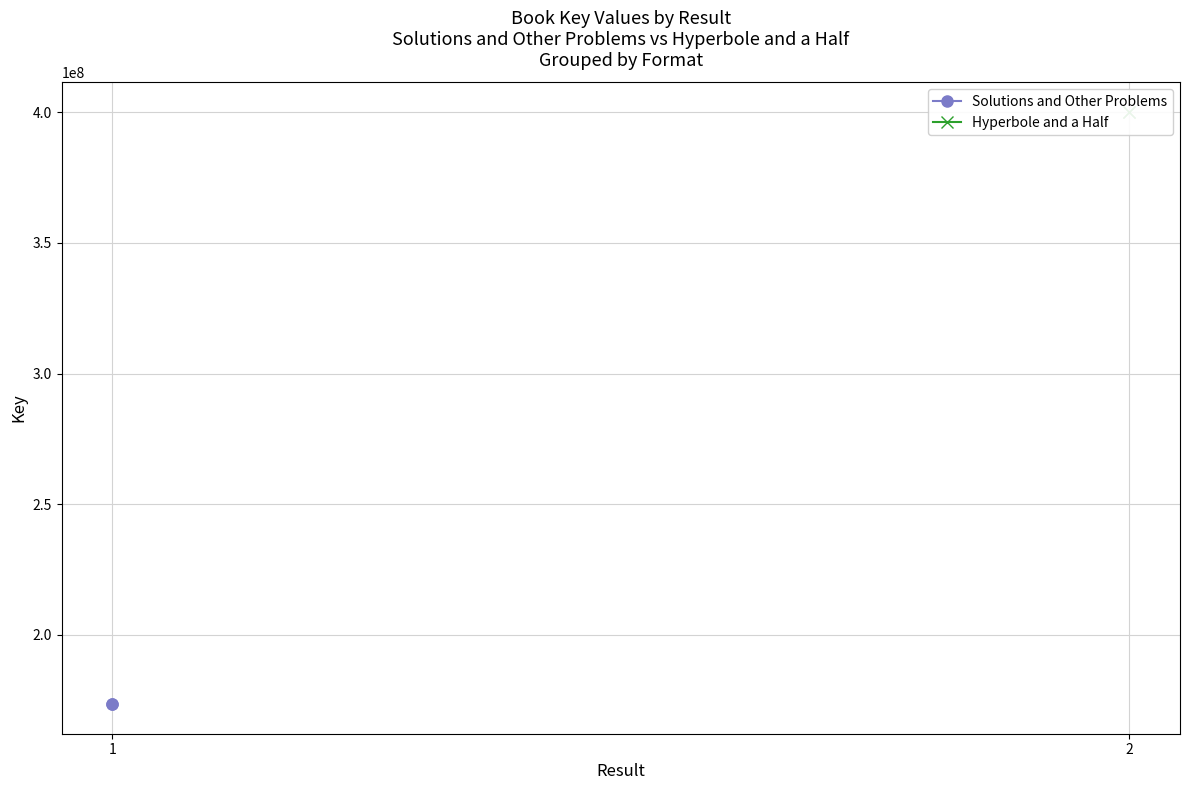

What is the sum of all Hyperbole and a Half values?

800388596